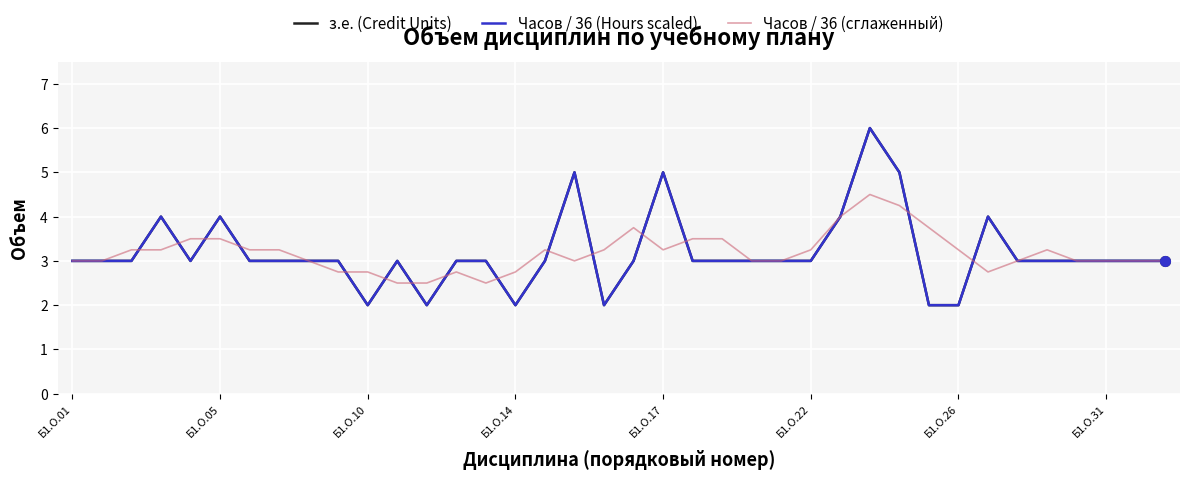

How many lines are shown in the chart?

3